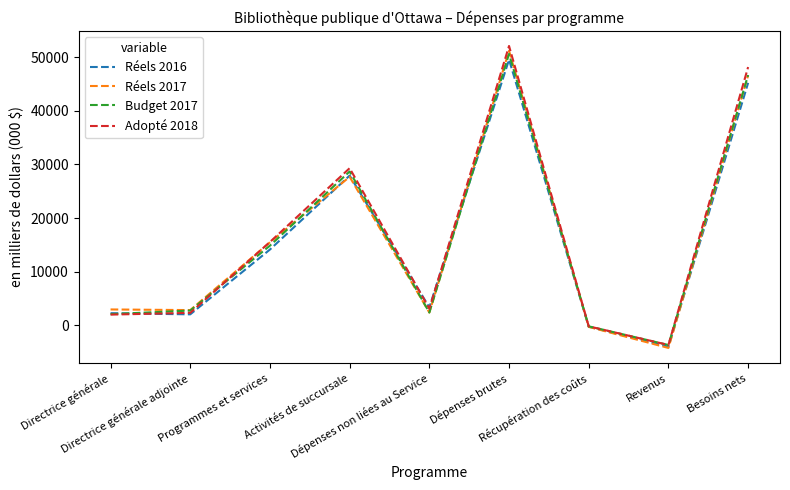

At which category does the chart reach its minimum across all series?

Revenus